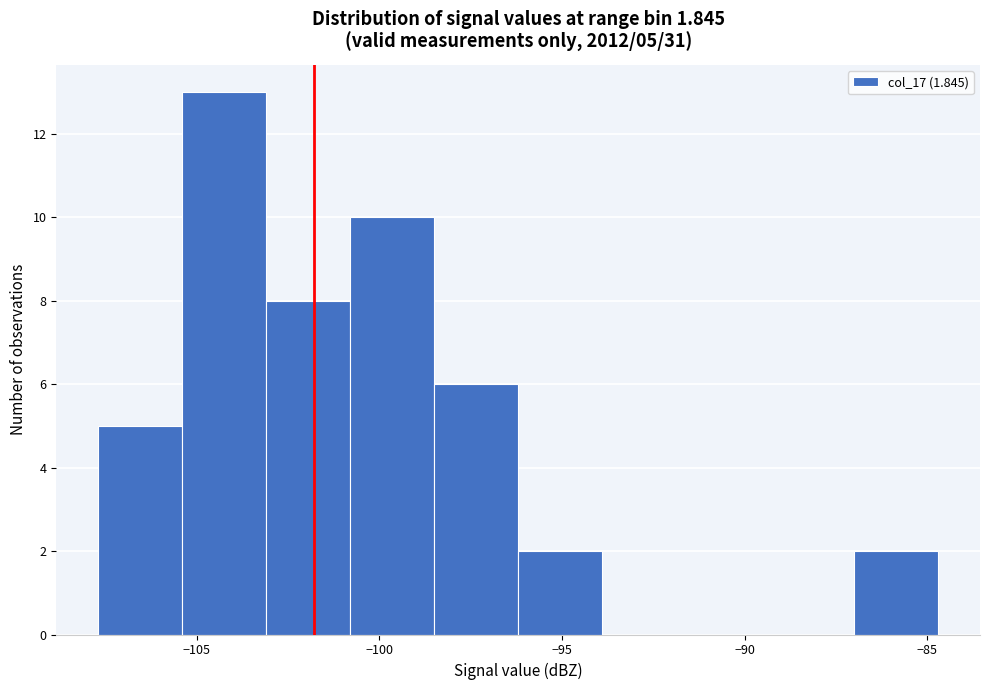

Over which range of the x-axis is the bar tallest?

-105.4 to -103.1